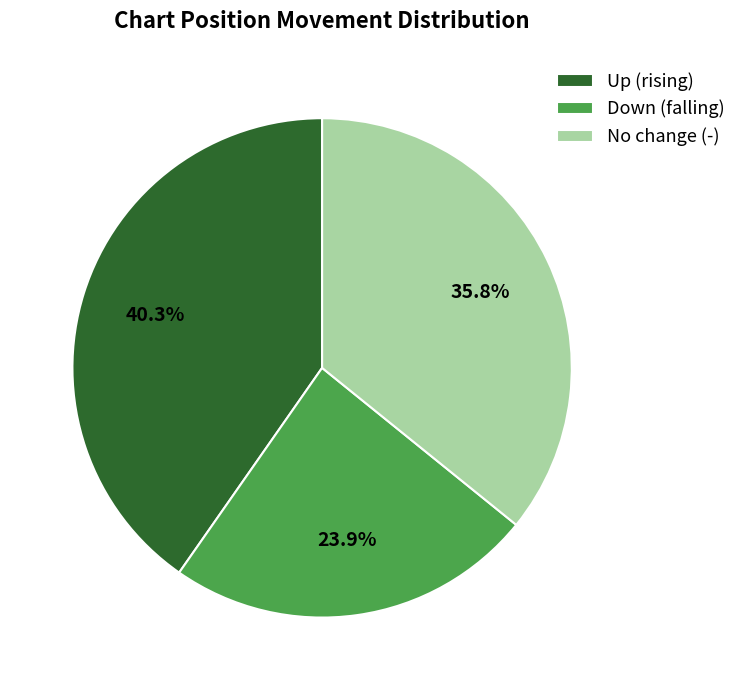

Which category has the biggest portion of the pie?

Up (rising)